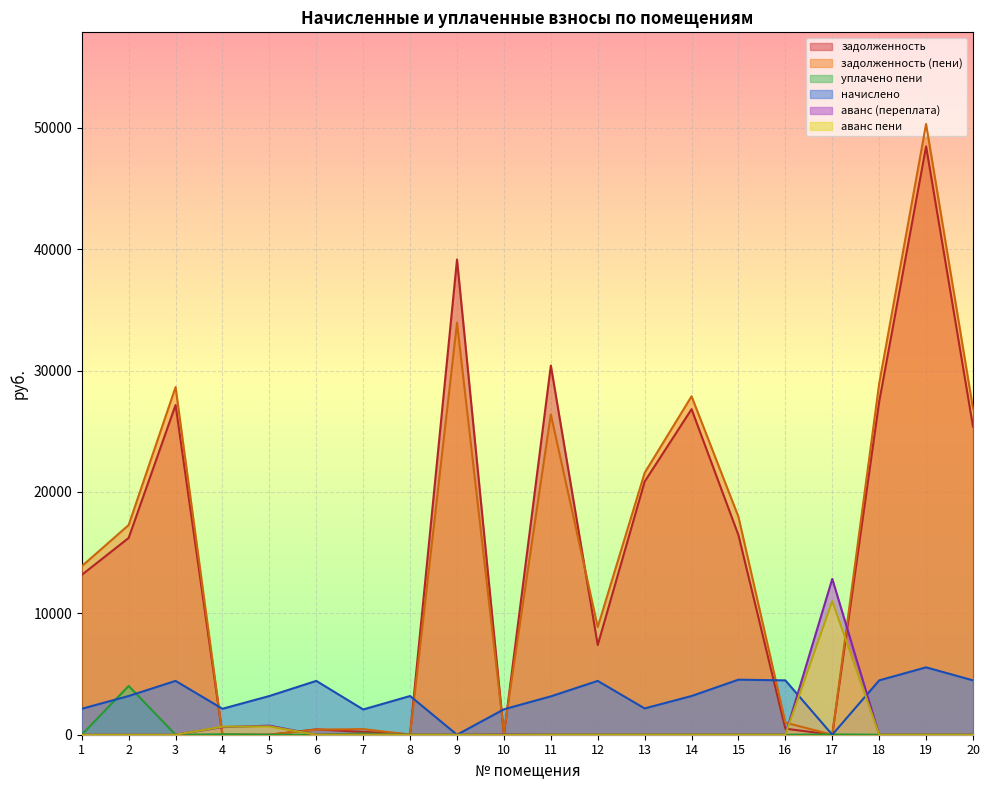

What value does the аванс (переплата) series have at 5?

747.9